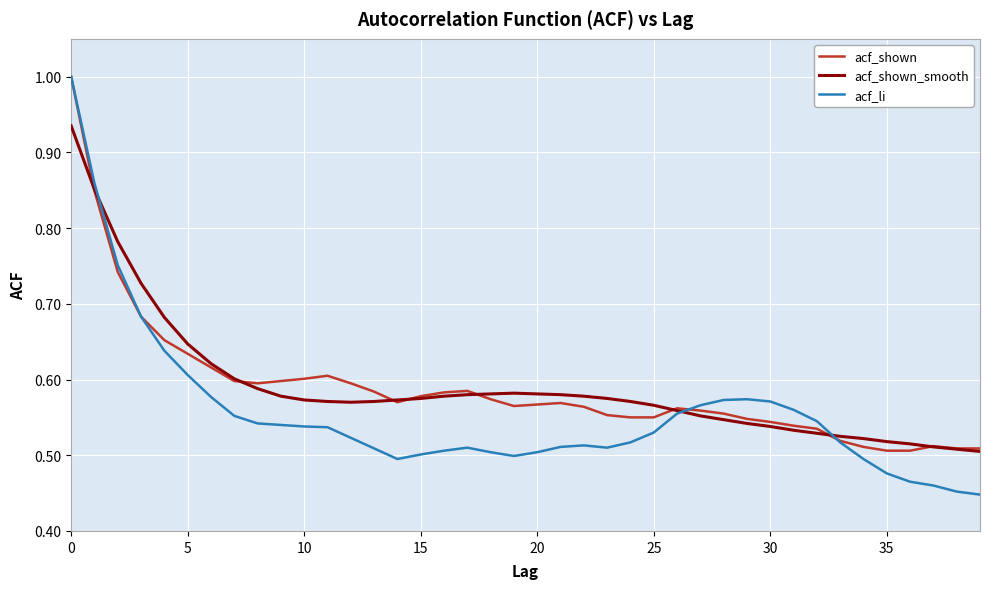

What is the maximum value shown in the chart?

1.0